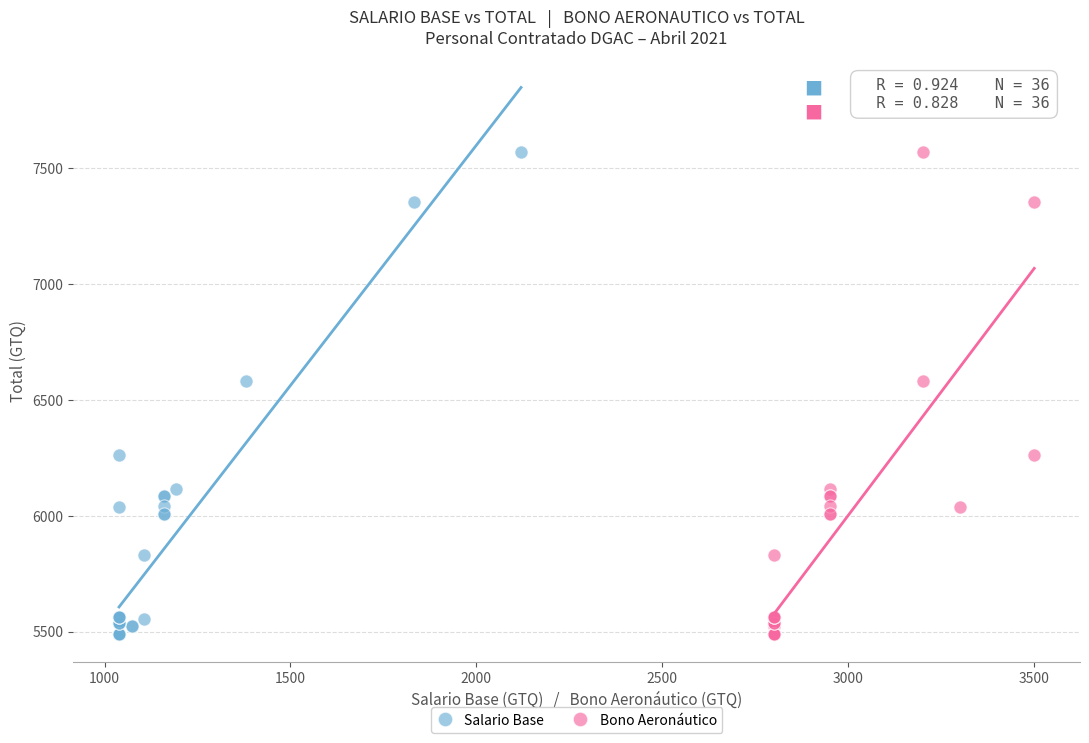

What are all the series names shown in the legend?

Salario Base, Bono Aeronáutico